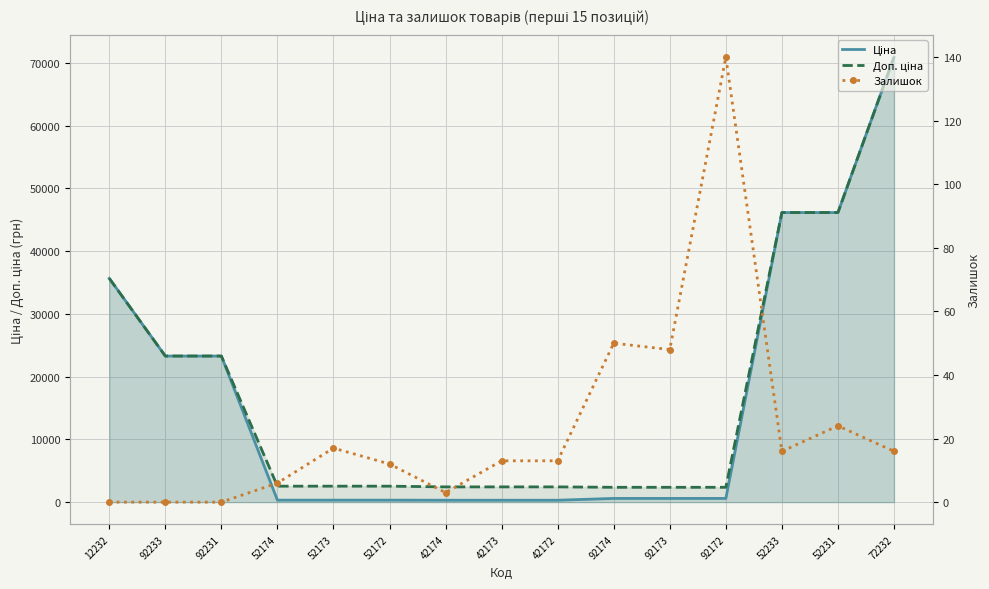

What is the maximum value for Доп. ціна?

70906.0